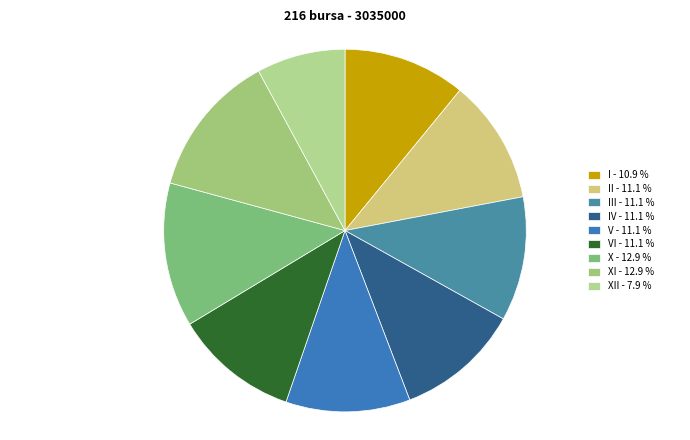

Count the number of slices in the pie.

9